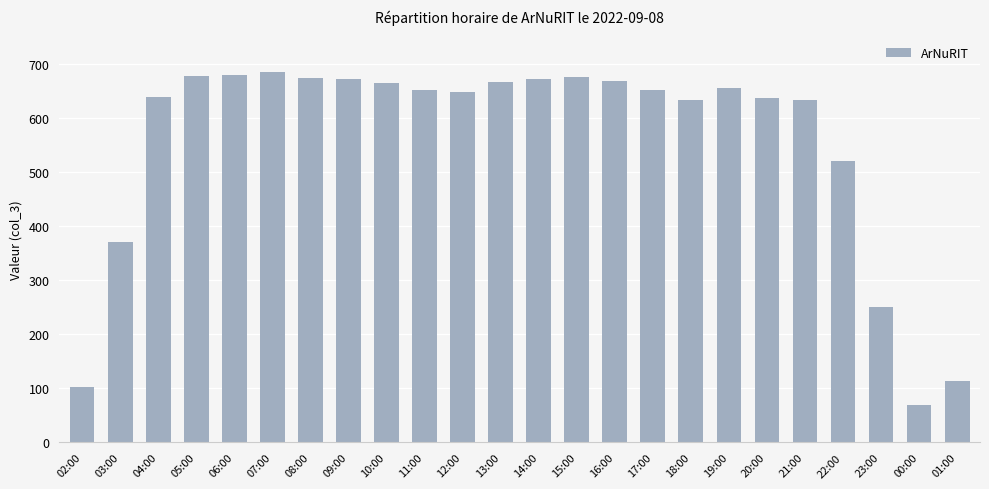

What is the smallest value displayed?

69